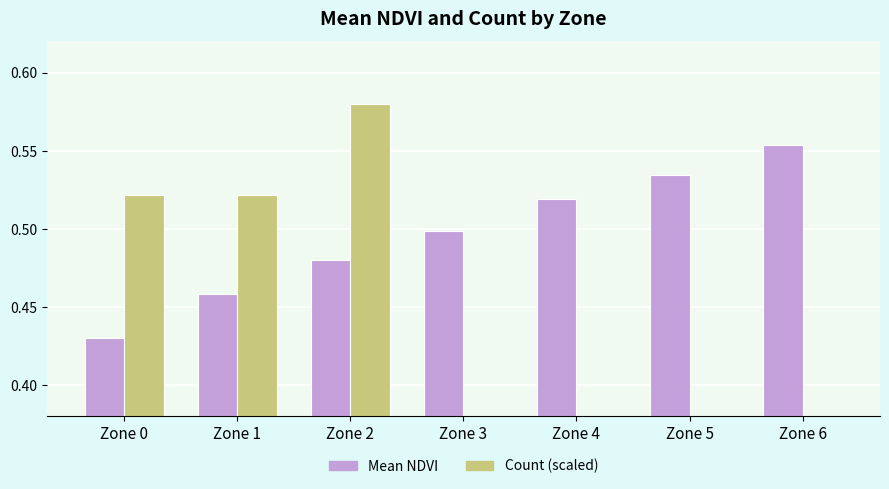

What is the difference between the highest and lowest values at Zone 0?

0.1